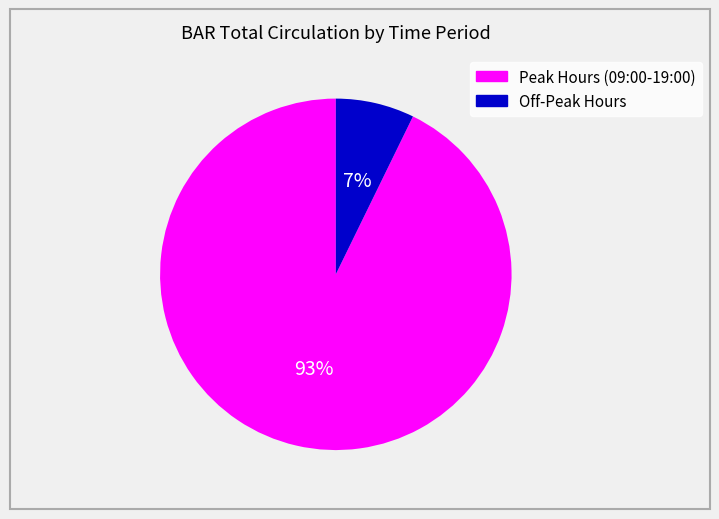

Does any single category account for the majority?

Yes